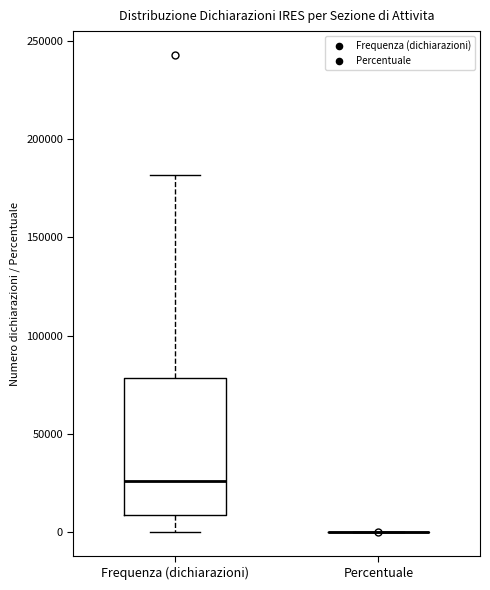

Reading left to right, transcribe this box plot: for each box, give where its median line is, the range the box spans, and where its two whiskers end, as read against the y-axis. The values are not printed on the chart, so give them approximately, as read against the axis.

Frequenza (dichiarazioni): median 25000, box 10000 to 80000, whiskers 0 to 180000
Percentuale: box collapsed to a line at 0, whiskers 0 to 0